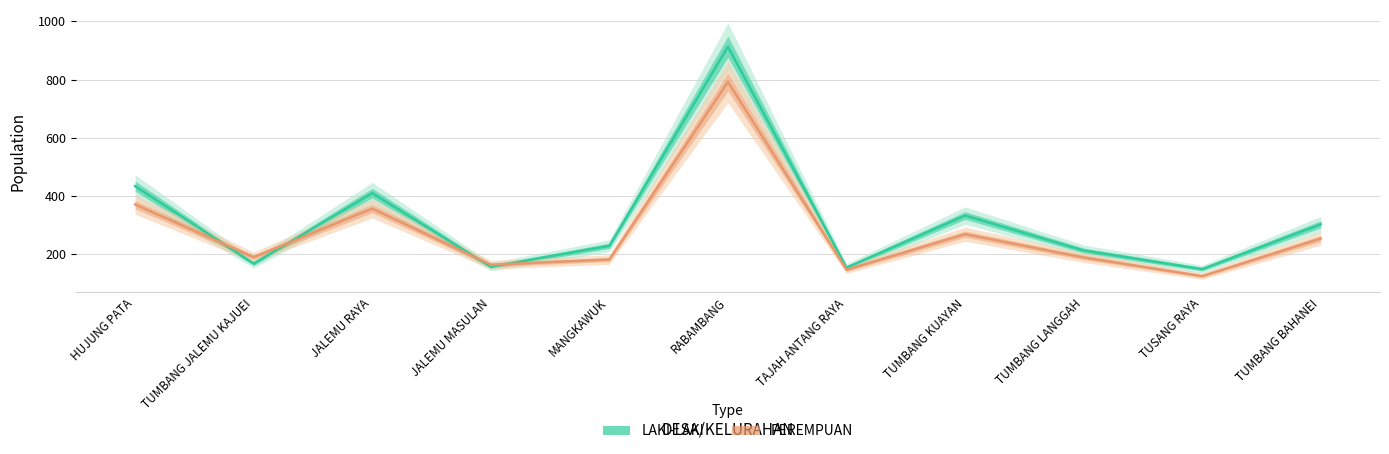

Is the value of PEREMPUAN at TUMBANG BAHANEI greater than the value of LAKI-LAKI at TUMBANG BAHANEI?

No